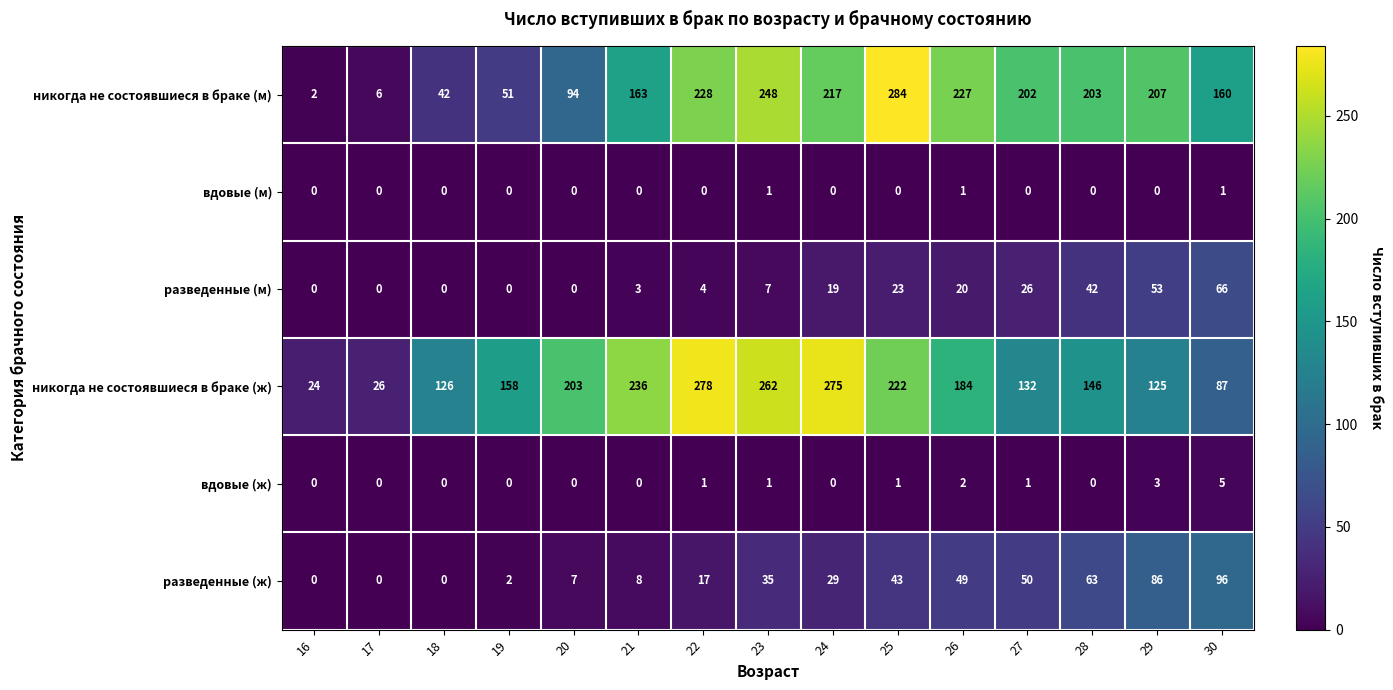

How many distinct data groups are displayed?

6